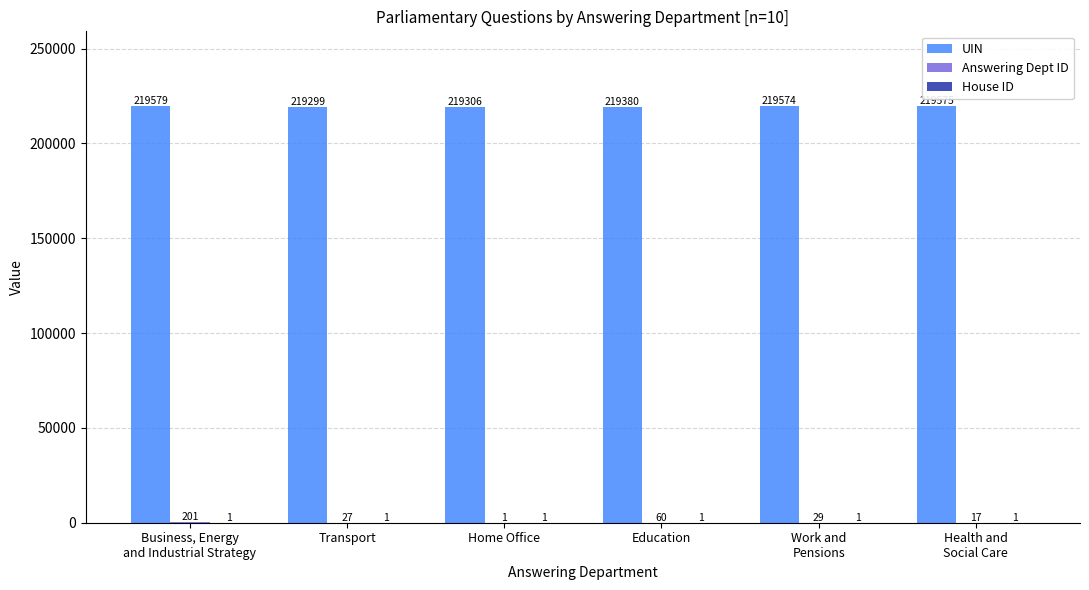

How many groups of bars are there?

6